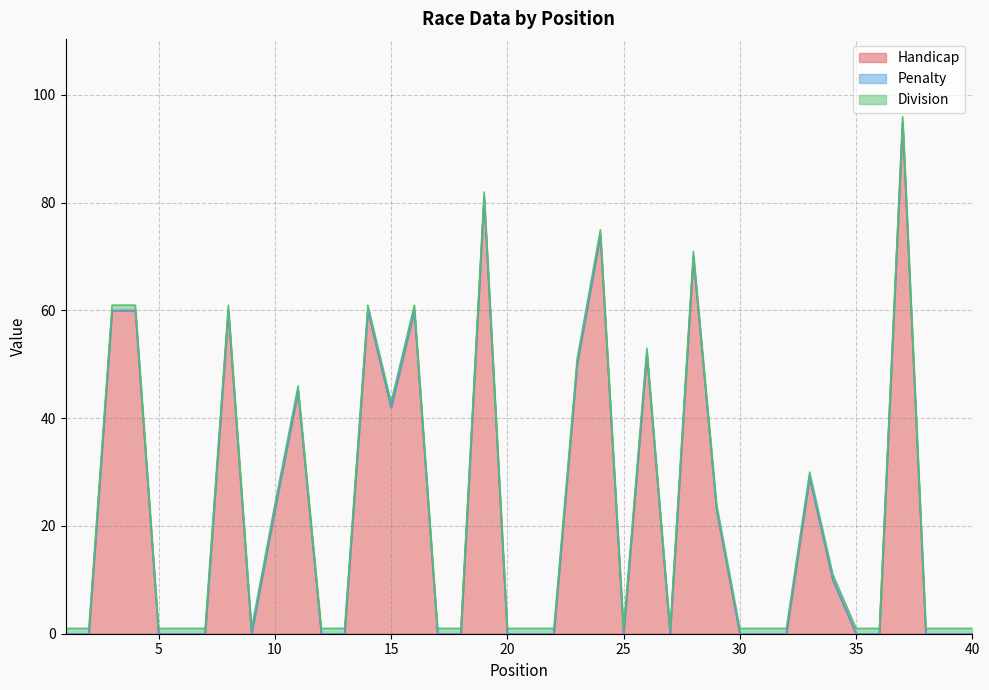

Rank the series at 17 from highest to lowest value.

Division, Handicap, Penalty